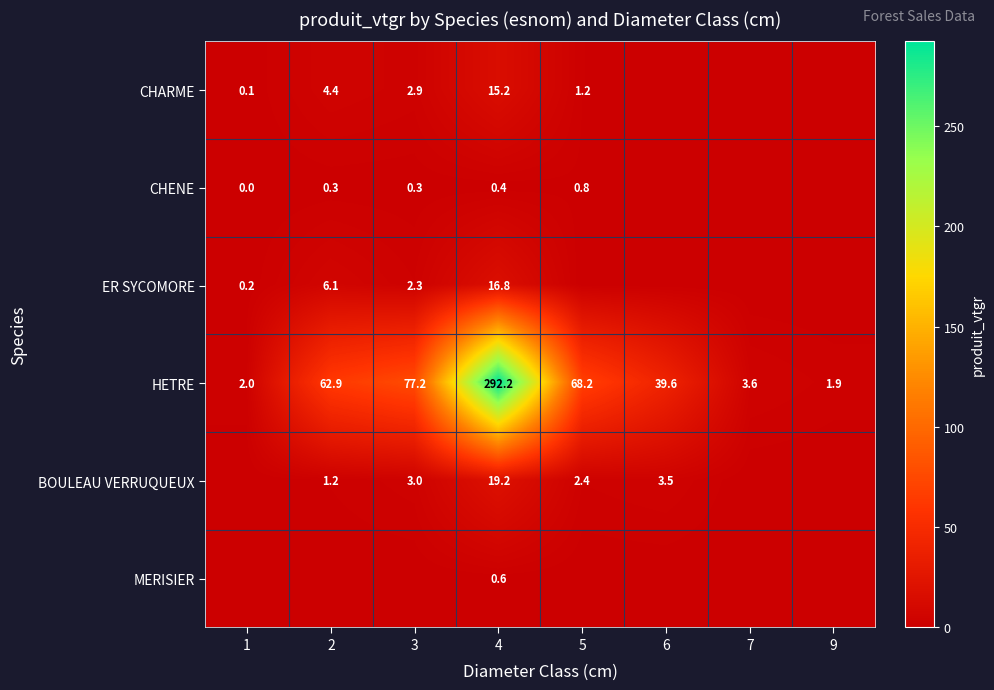

Rank the categories by HETRE value from highest to lowest.

4, 3, 5, 2, 6, 7, 1, 9